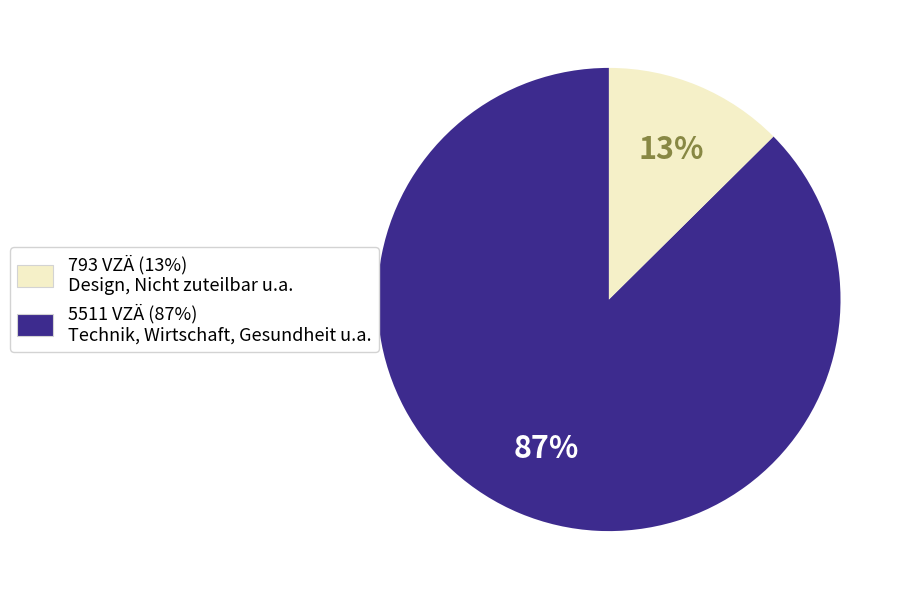

To the nearest percent, what is the average slice percentage?

50%